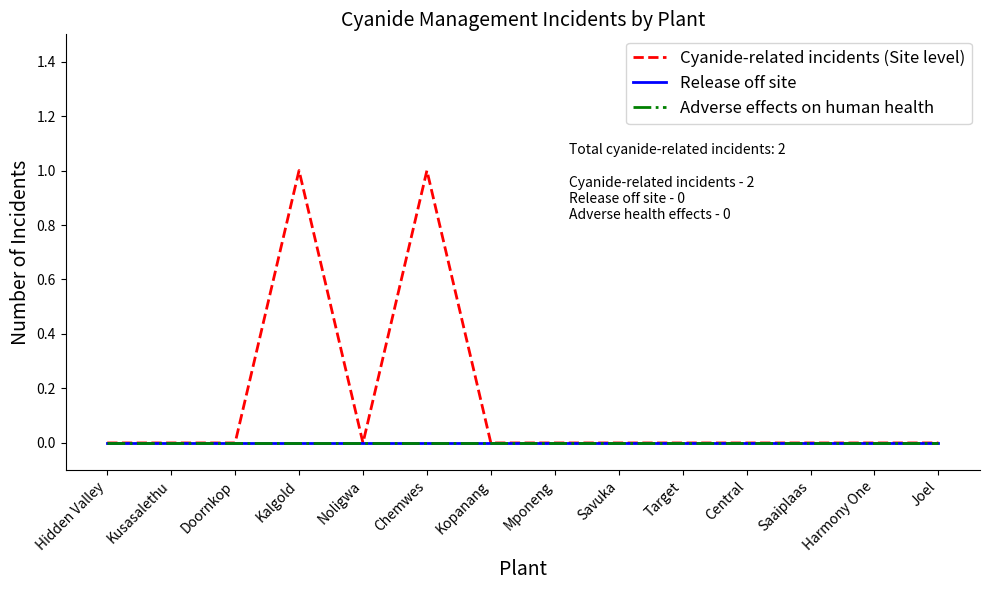

Reading left to right, transcribe all the data shown in this chart.

Cyanide-related incidents (Site level): 0	0	0	1	0	1	0	0	0	0	0	0	0	0
Release off site: 0	0	0	0	0	0	0	0	0	0	0	0	0	0
Adverse effects on human health: 0	0	0	0	0	0	0	0	0	0	0	0	0	0